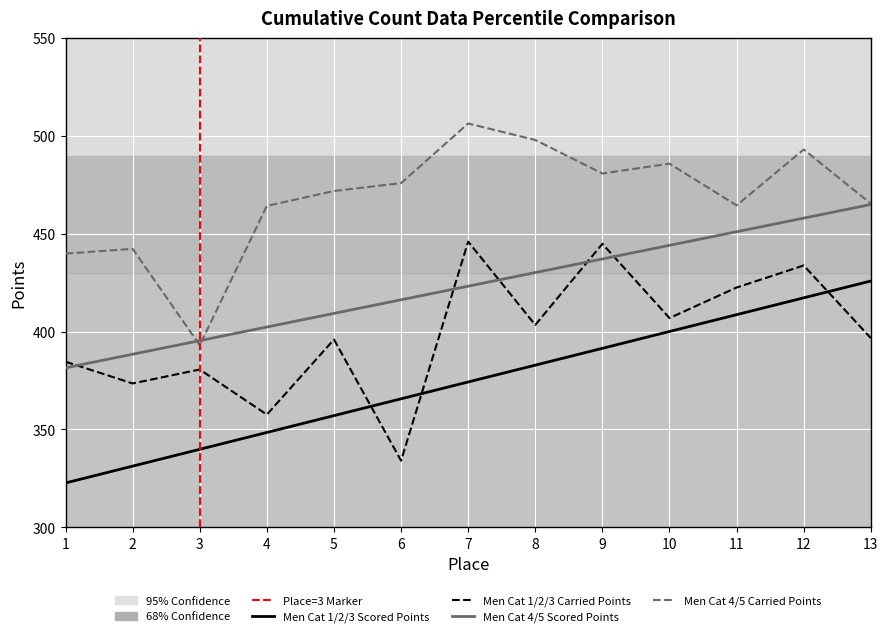

What is the sum of all Men Cat 4/5 Scored Points values?

5502.3